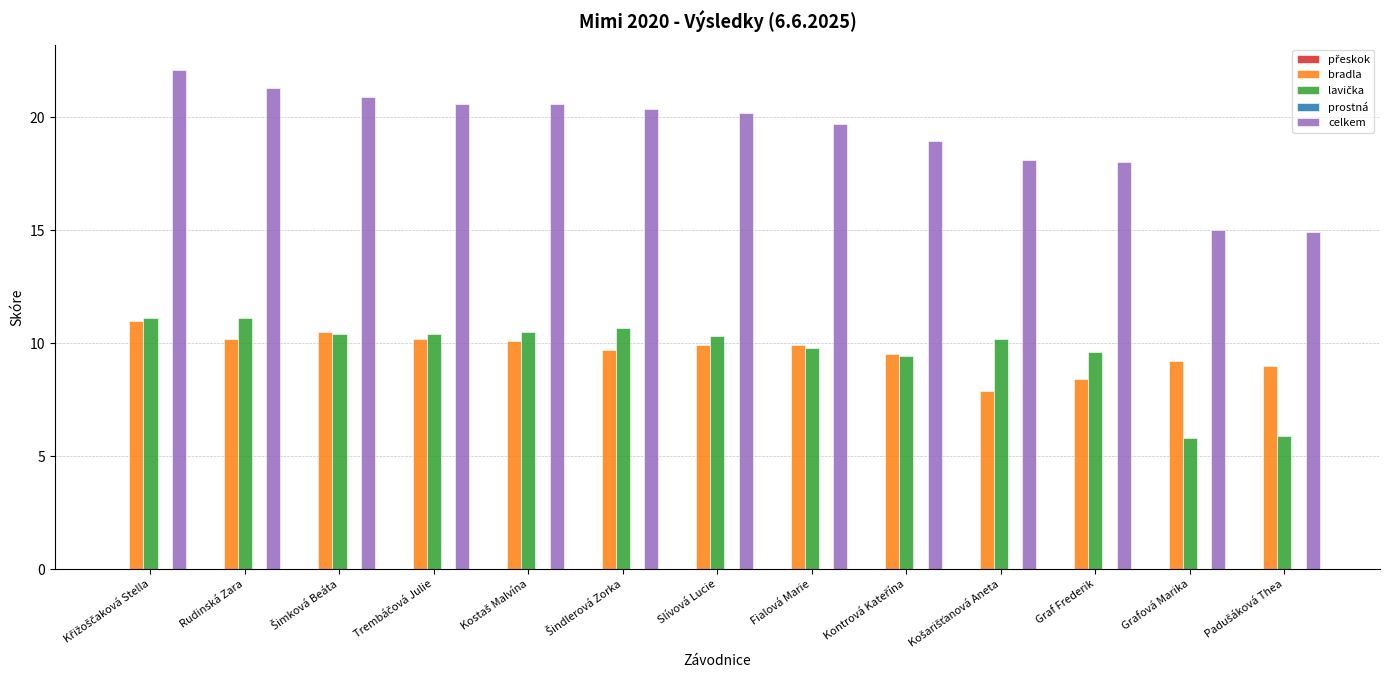

What is the highest value of the bradla series?

11.0